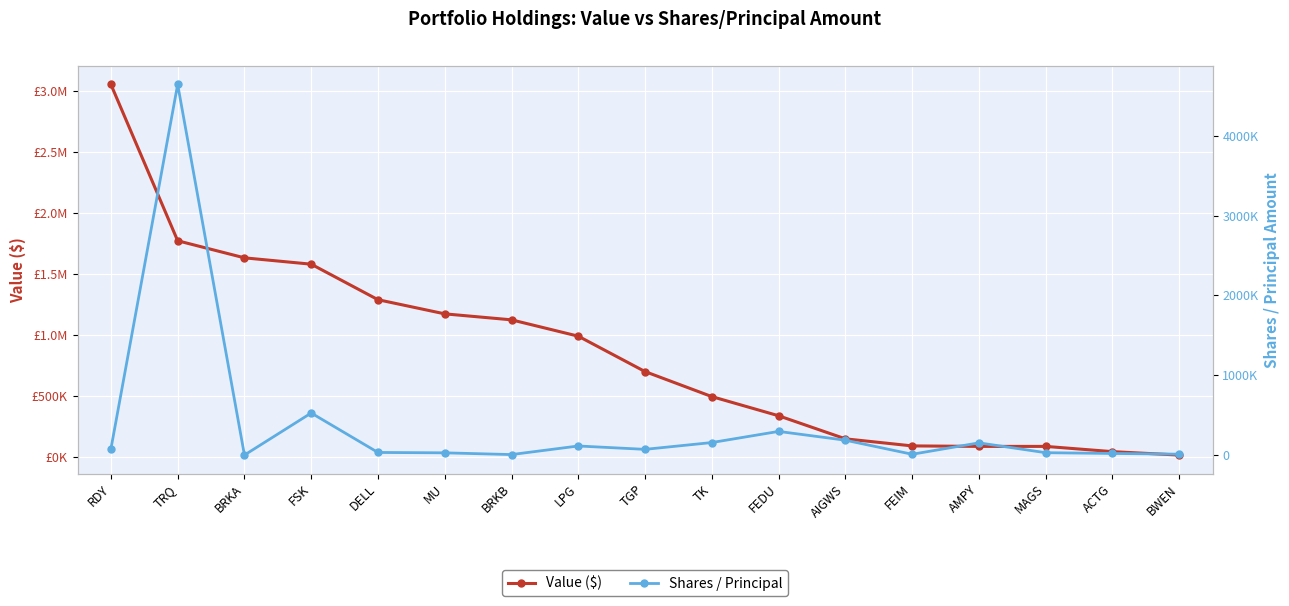

True or false: Value ($) has a value of 87000 at AMPY.

True